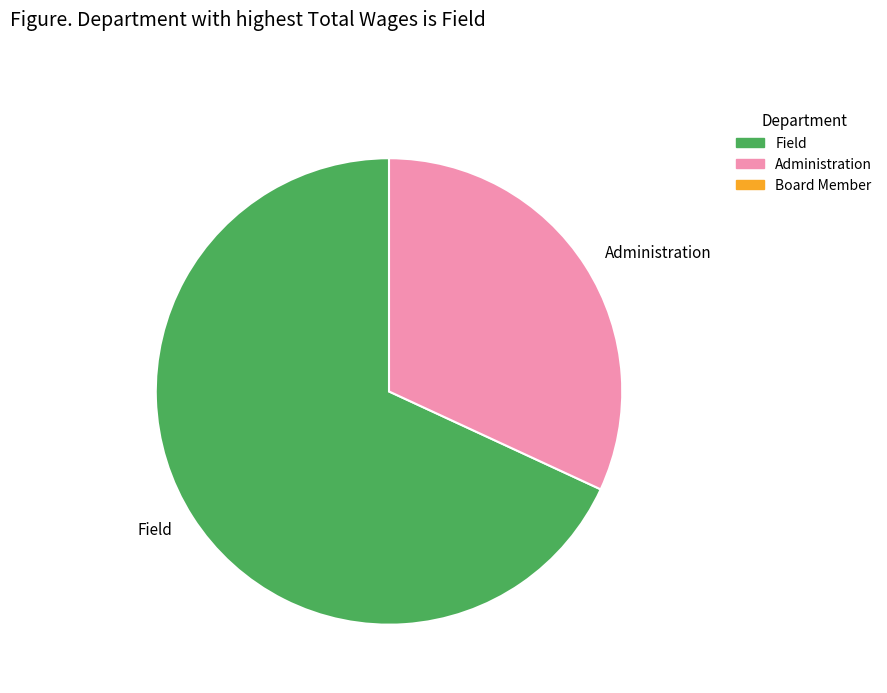

Between Administration and Field, which is larger?

Field